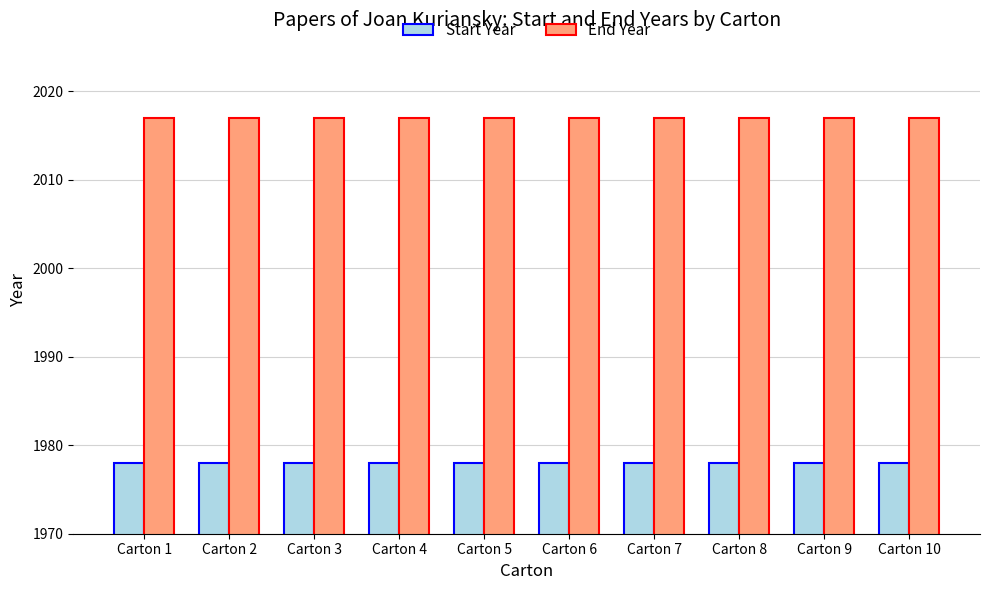

What is the smallest value displayed?

1978